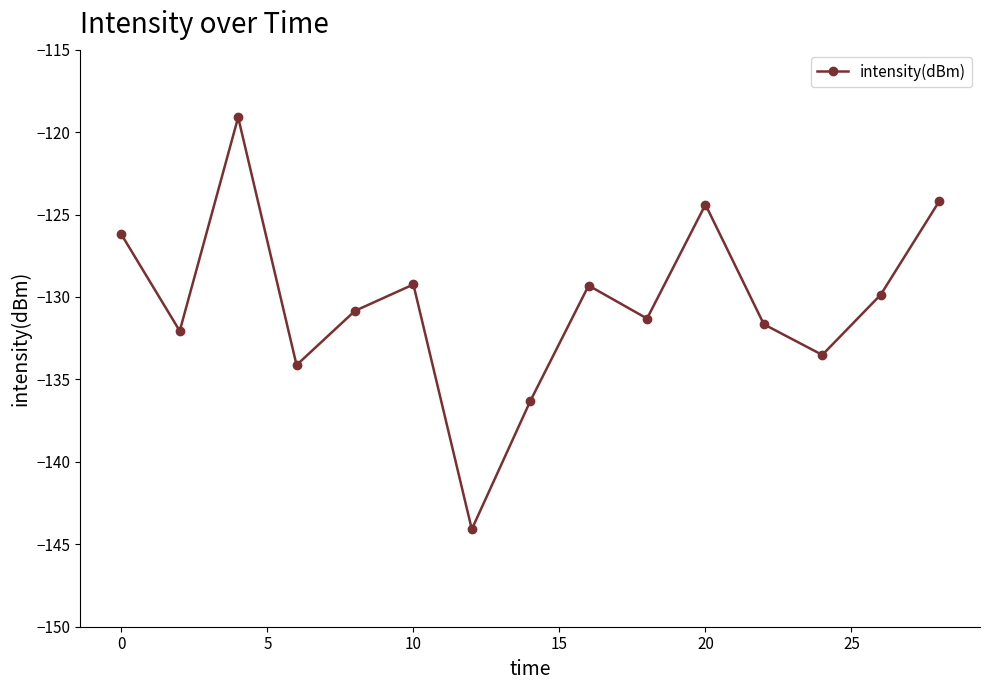

How many points are lower than both their immediate neighbors (excluding endpoints)?

5